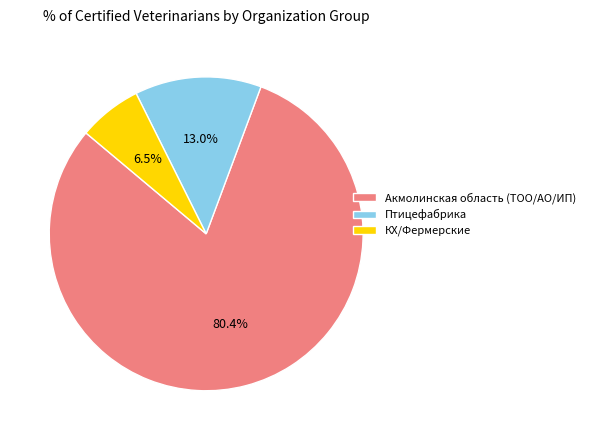

Which category has the biggest portion of the pie?

Акмолинская область (ТОО/АО/ИП)